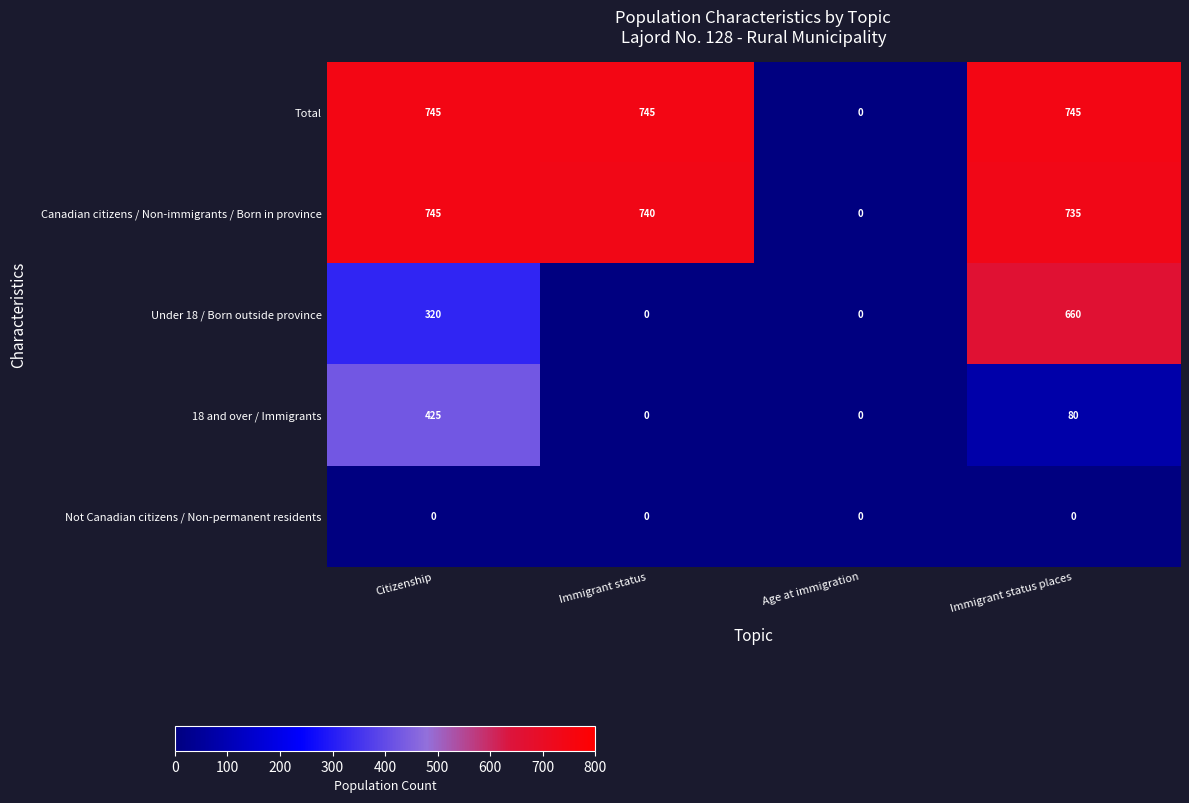

True or false: Total has a value of 278 at Age at immigration.

False